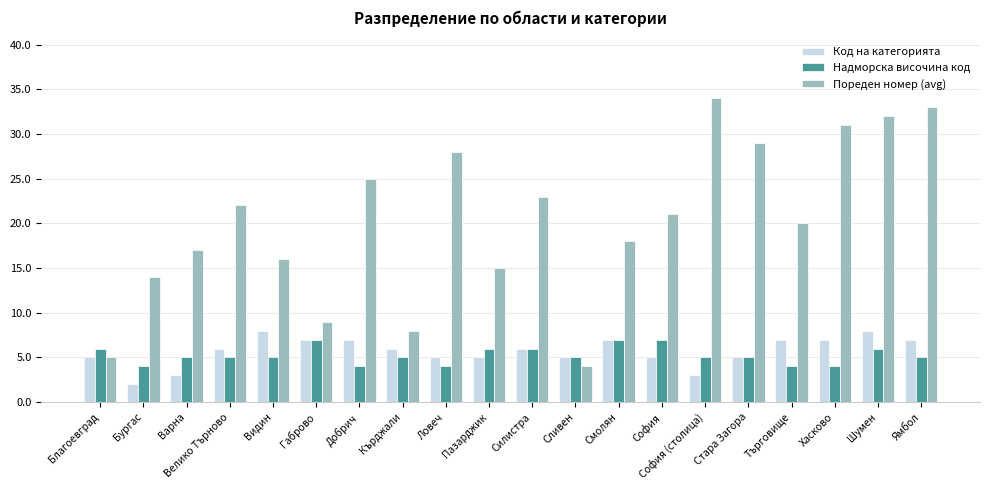

At which label does Код на категорията reach its minimum?

Бургас